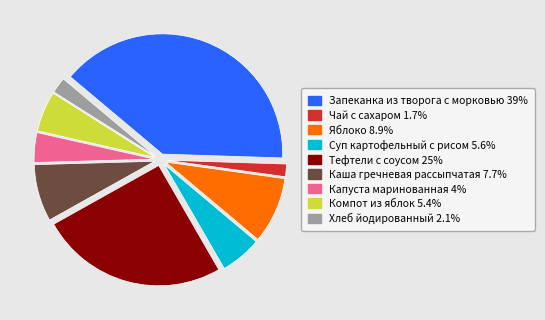

True or false: Суп картофельный с рисом accounts for 6% of the total.

True